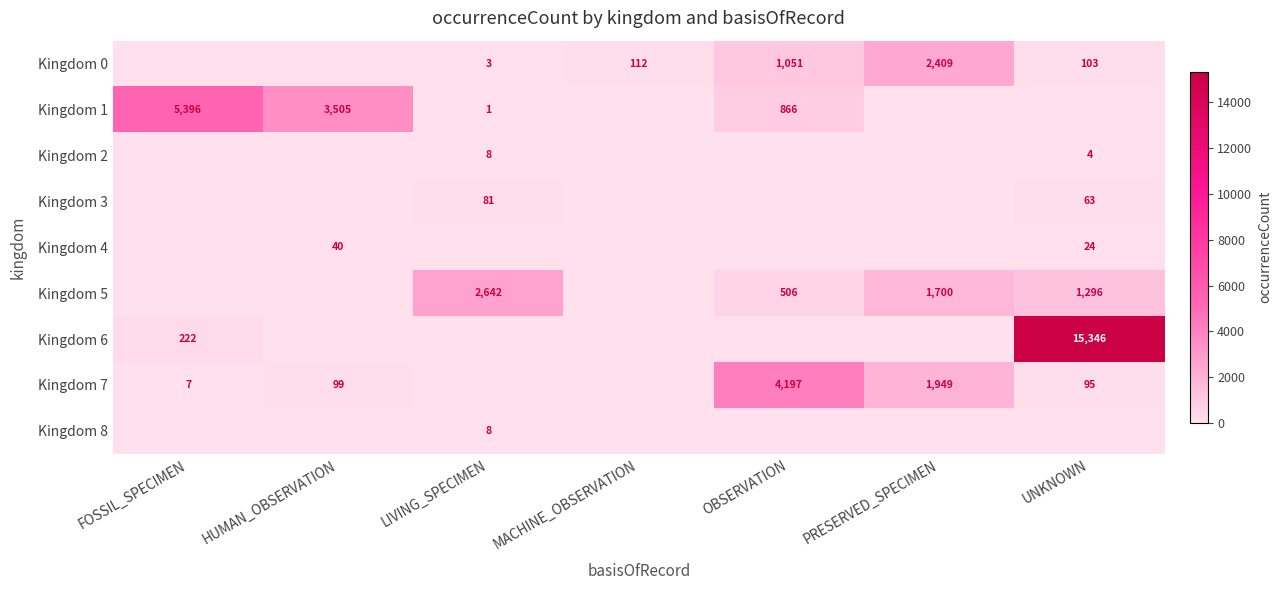

What is the sum of the Kingdom 1 values at OBSERVATION and FOSSIL_SPECIMEN?

6262